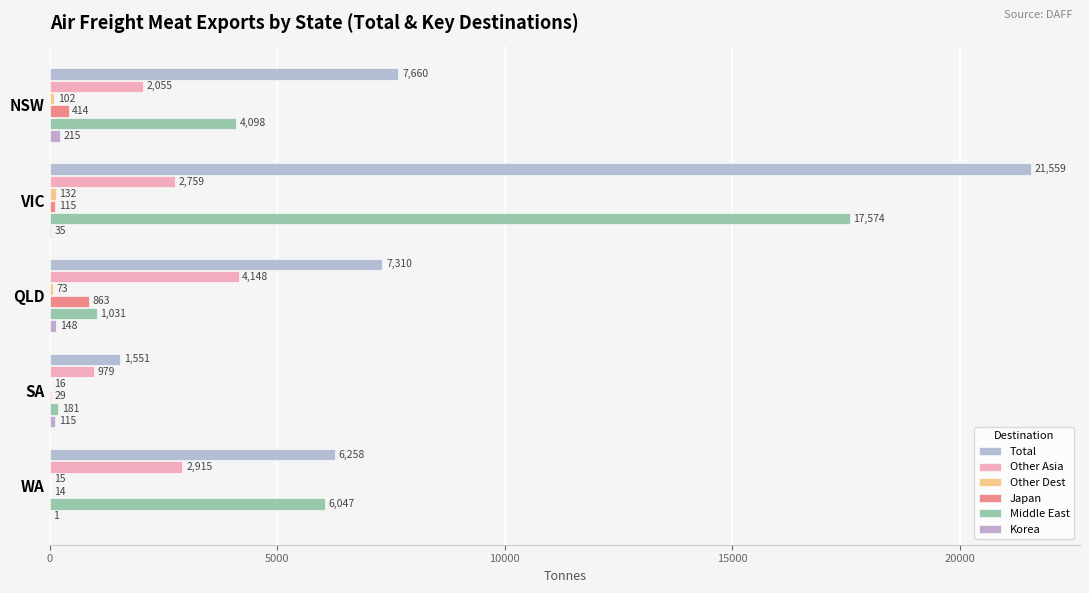

Reading left to right, transcribe all the data shown in this chart.

Total: 7660.0	21559.5	7310.3	1550.7	6257.7
Other Asia: 2055.4	2758.8	4148.3	978.5	2915.3
Other Dest: 102.2	132.5	72.6	15.8	14.9
Japan: 414.3	114.6	863.0	28.6	14.0
Middle East: 4098.3	17573.6	1030.7	181.2	6047.4
Korea: 214.9	34.8	147.7	114.6	1.3